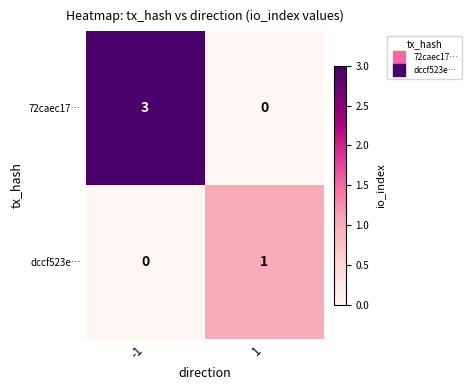

Reading left to right, extract all data points from this chart.

72caec17…: 3	0
dccf523e…: 0	1